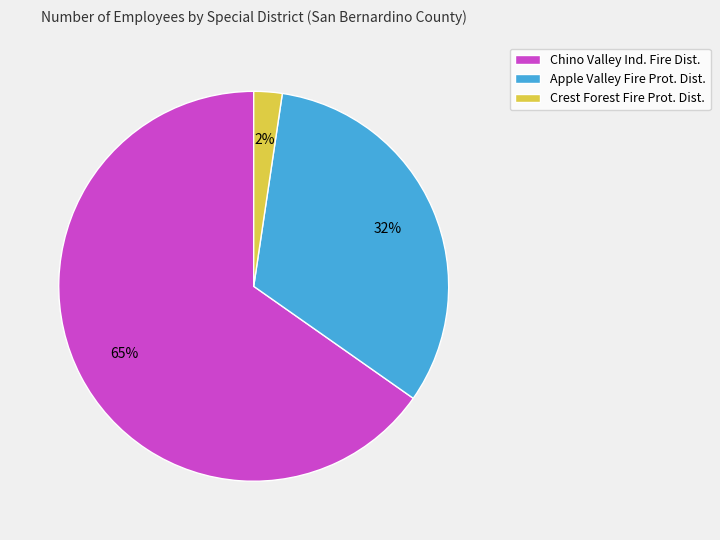

Which has a higher value, Apple Valley Fire Prot. Dist. or Chino Valley Ind. Fire Dist.?

Chino Valley Ind. Fire Dist.